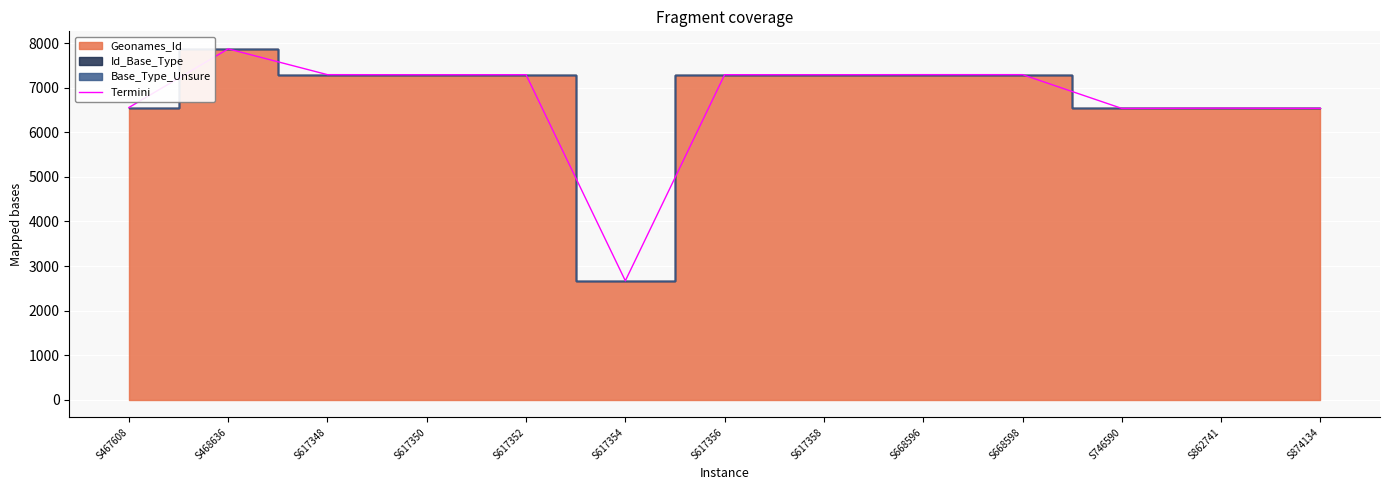

Is it true that Termini equals 2182.9 at S617352?

False